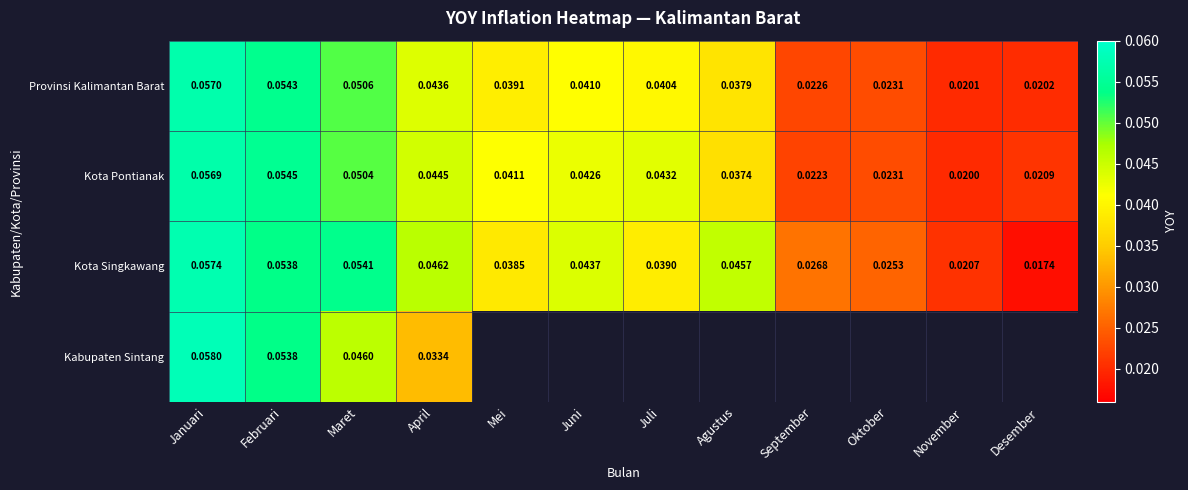

Which series changed the most between Januari and April?

Kabupaten Sintang